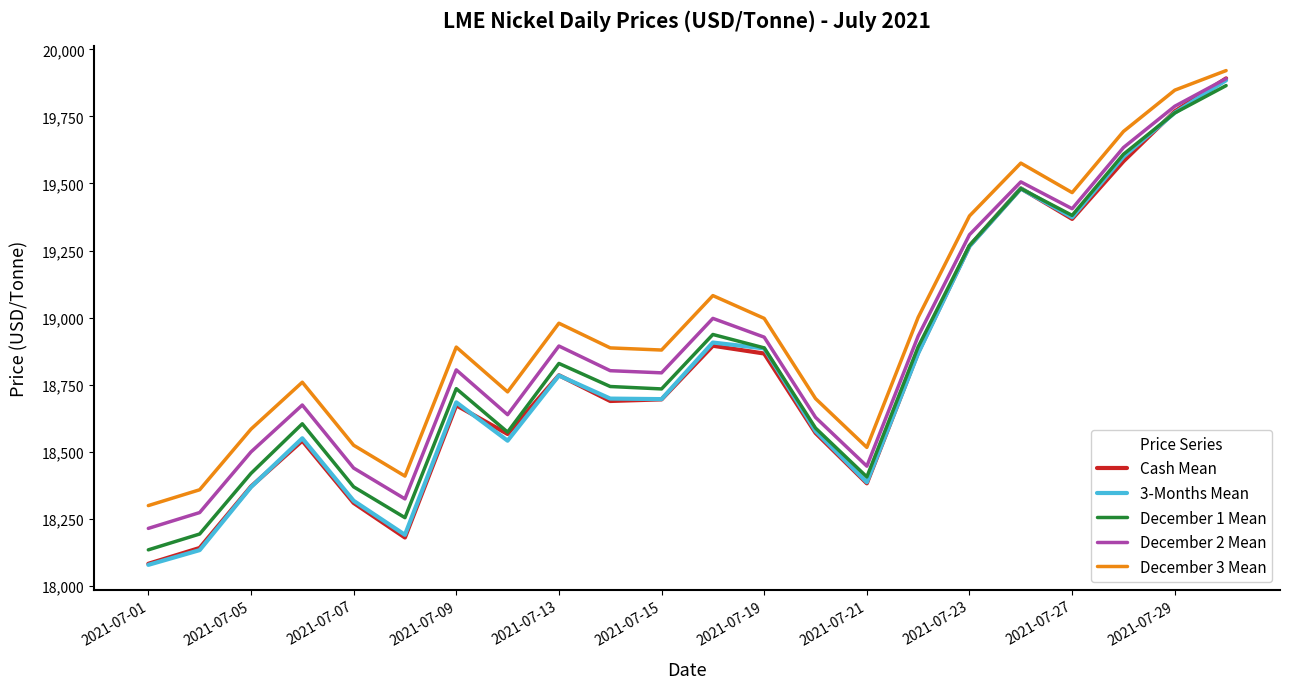

How many values in the 3-Months Mean series are below 18698?

11